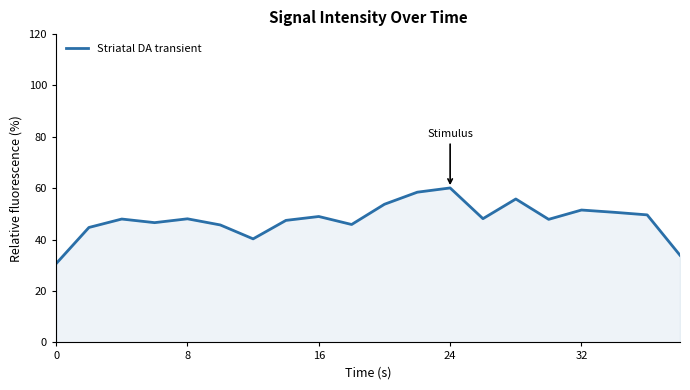

What is the minimum value shown in the chart?

30.6